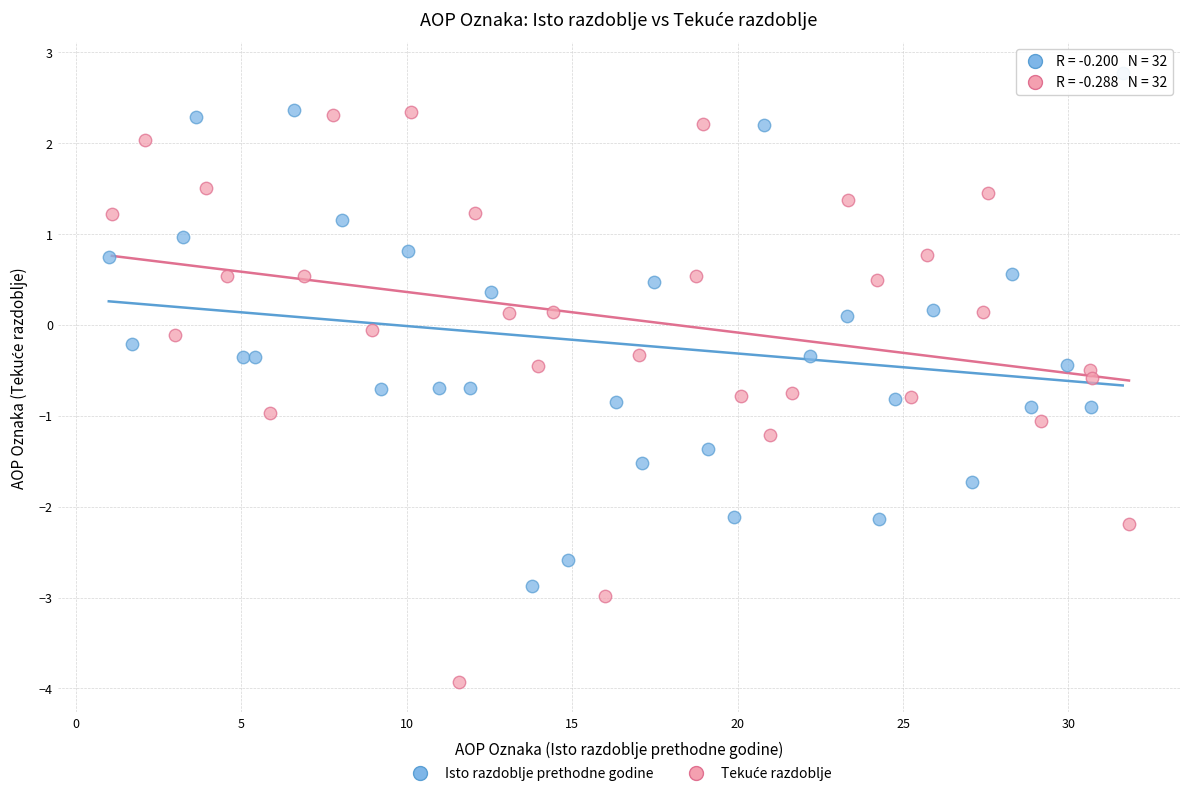

Which series contains the highest Y value?

Isto razdoblje prethodne godine